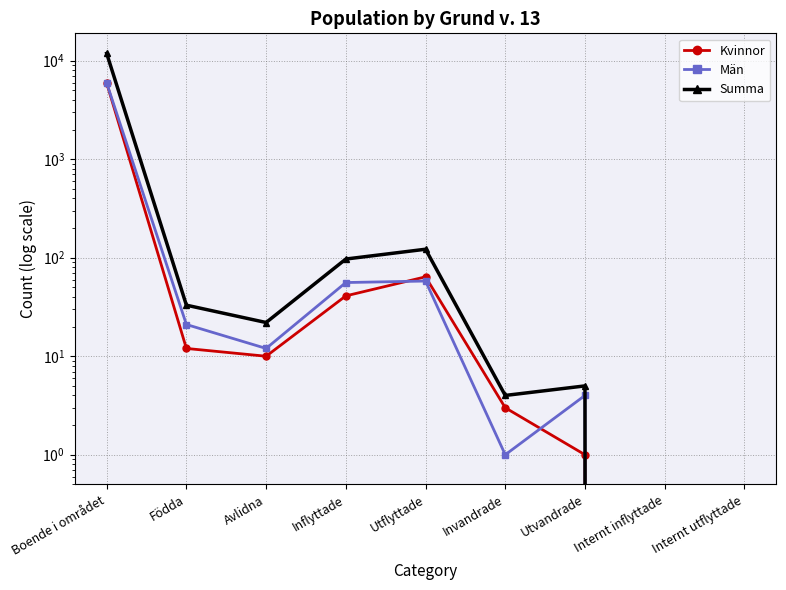

Rank the categories by Summa value from highest to lowest.

Boende i området, Utflyttade, Inflyttade, Födda, Avlidna, Utvandrade, Invandrade, Internt inflyttade, Internt utflyttade